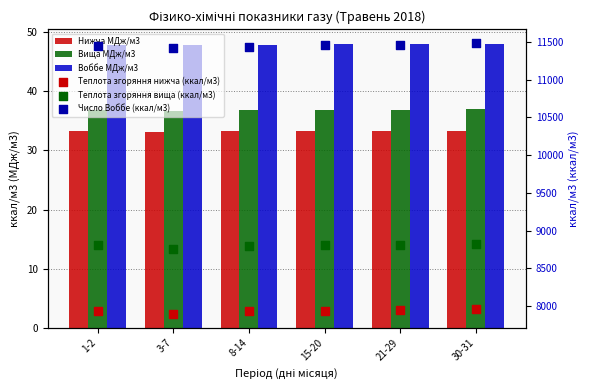

What are all the series names shown in the legend?

Нижча МДж/м3, Вища МДж/м3, Воббе МДж/м3, Теплота згоряння нижча (ккал/м3), Теплота згоряння вища (ккал/м3), Число Воббе (ккал/м3)